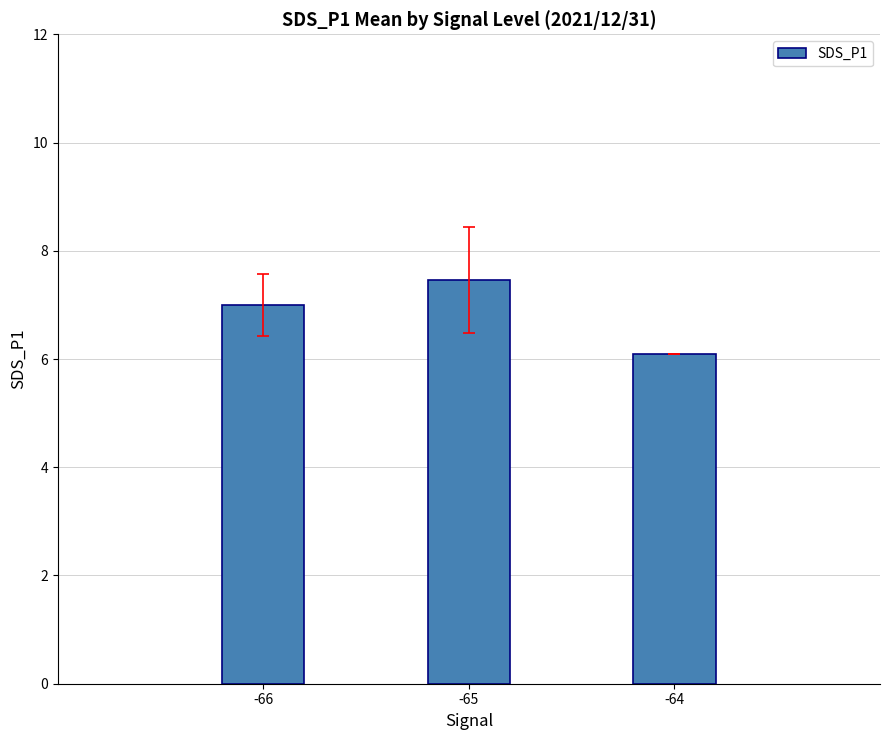

Which category has the lowest value across all series?

-64